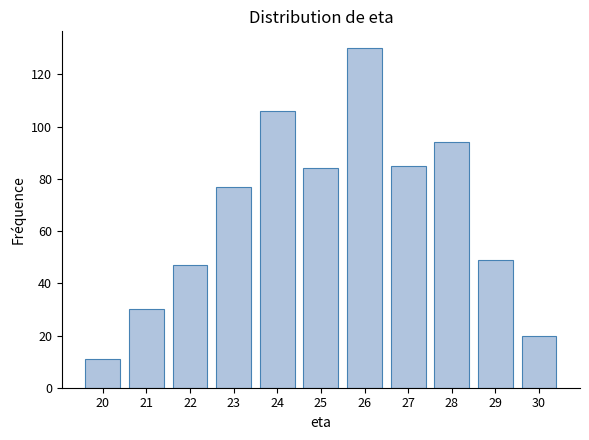

Reading right to left, transcribe all the data shown in this chart.

30=20	29=49	28=94	27=85	26=130	25=84	24=106	23=77	22=47	21=30	20=11